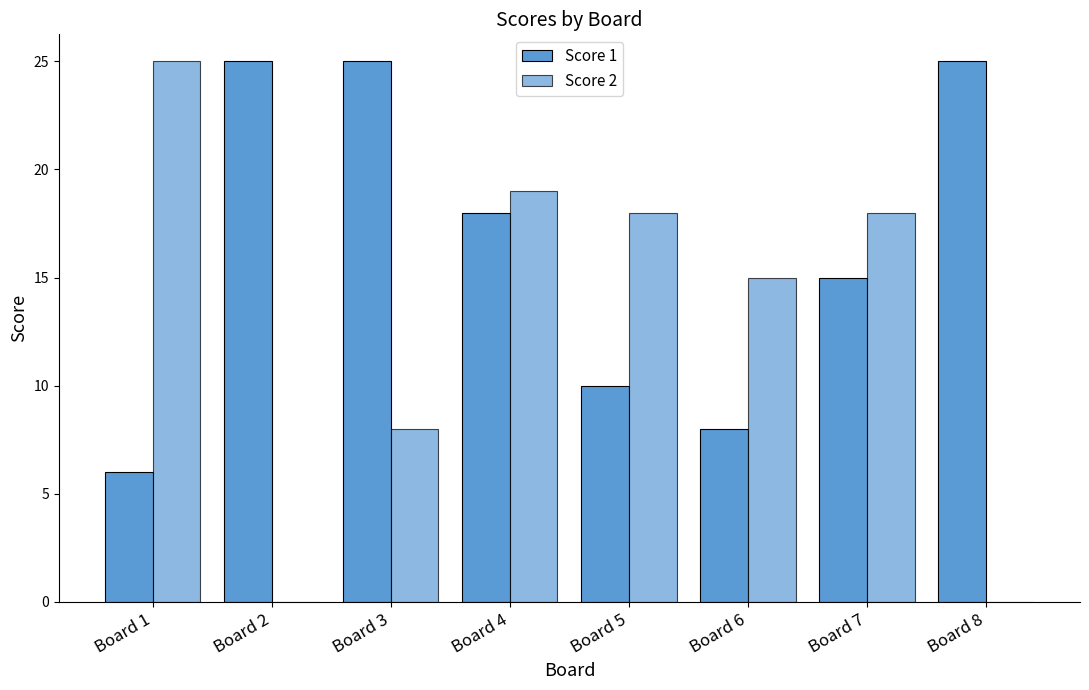

Rank the series by their average value, from lowest to highest.

Score 2, Score 1